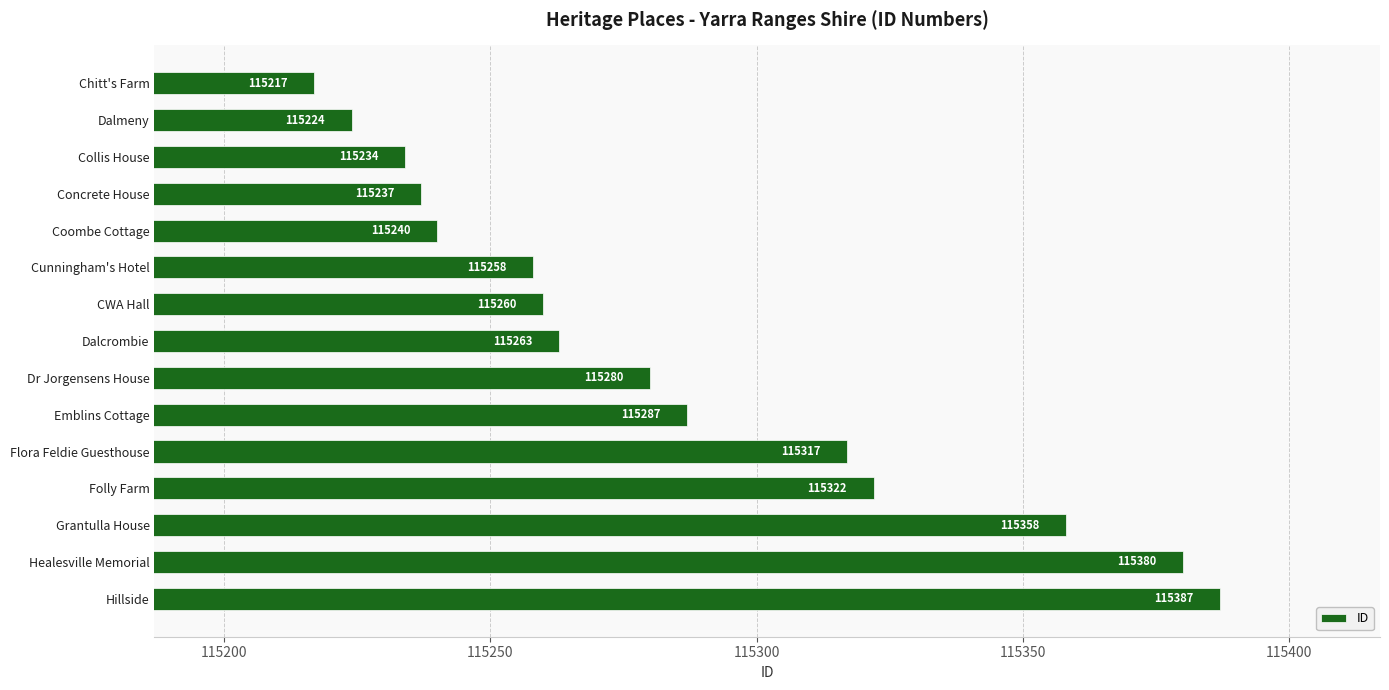

At which category does the chart reach its minimum across all series?

Chitt's Farm